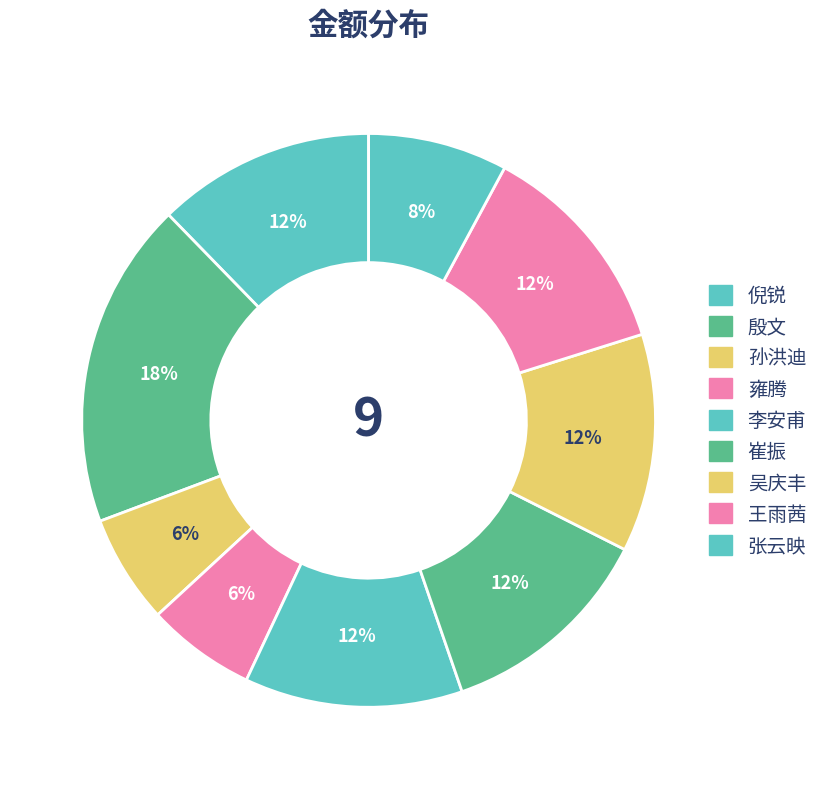

How many slices are in this pie chart?

9